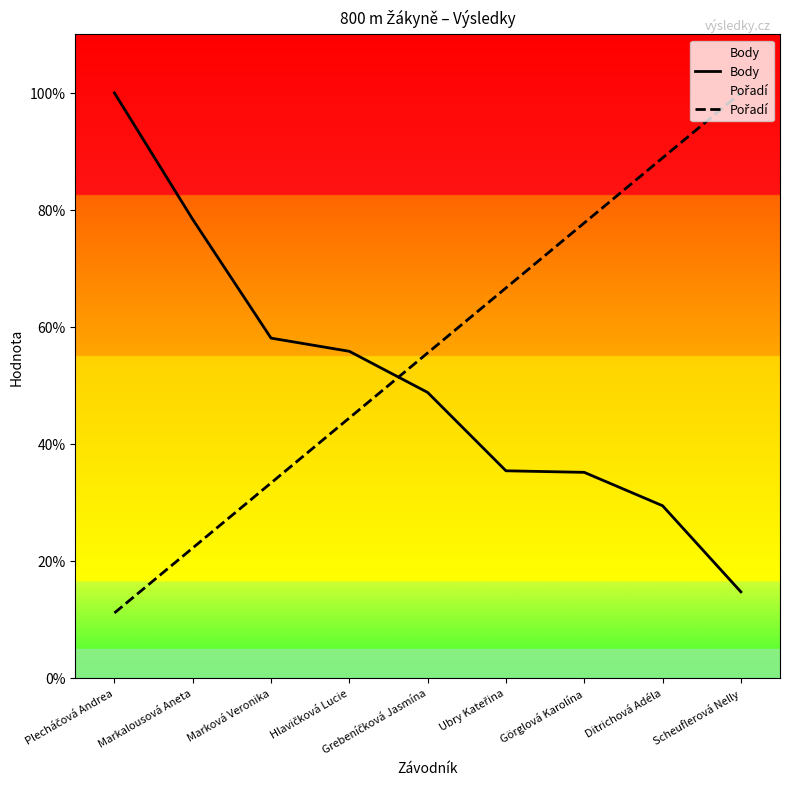

Between which two adjacent categories do Pořadí and Body first intersect?

Hlavičková Lucie and Grebeníčková Jasmína